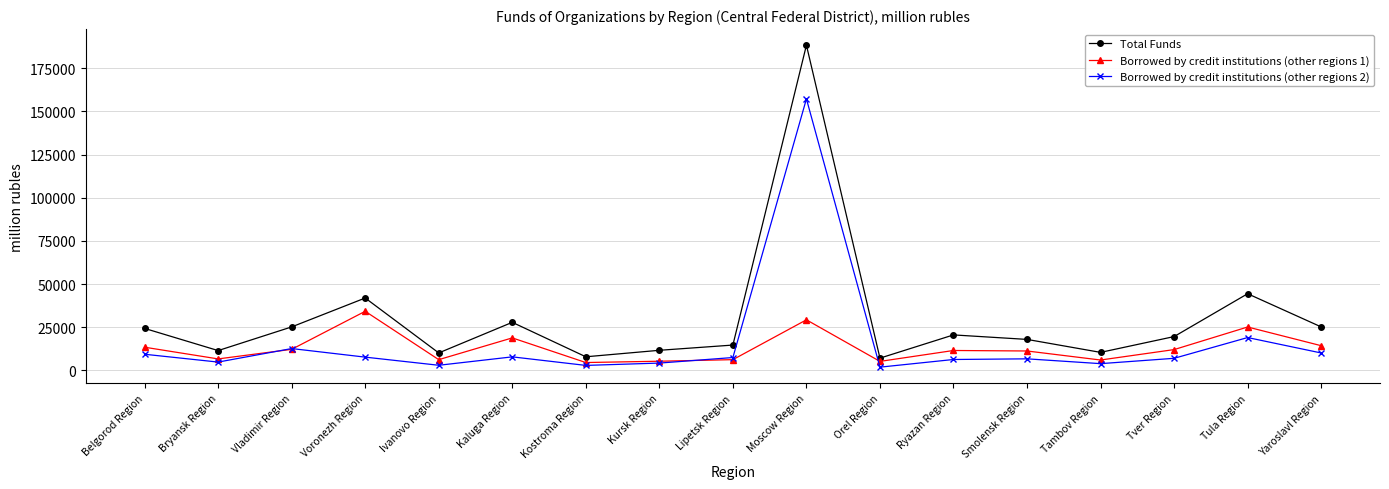

True or false: Total Funds and Borrowed by credit institutions (other regions 2) cross at least once.

False